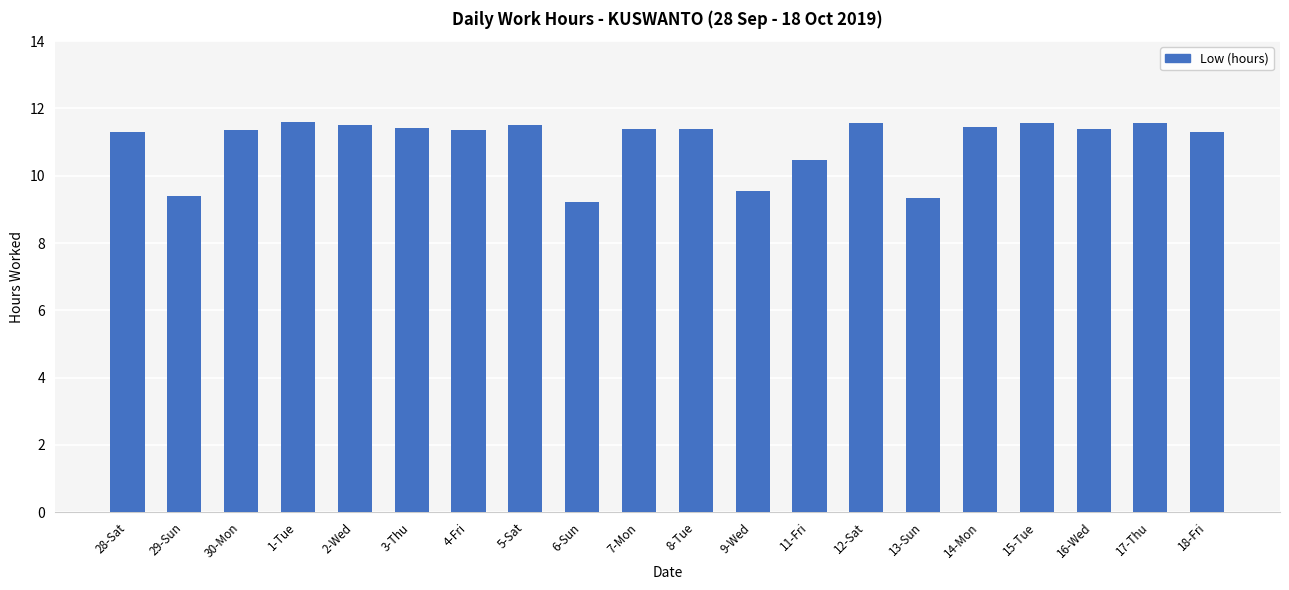

What is the change in value from 5-Sat to 6-Sun?

-2.3